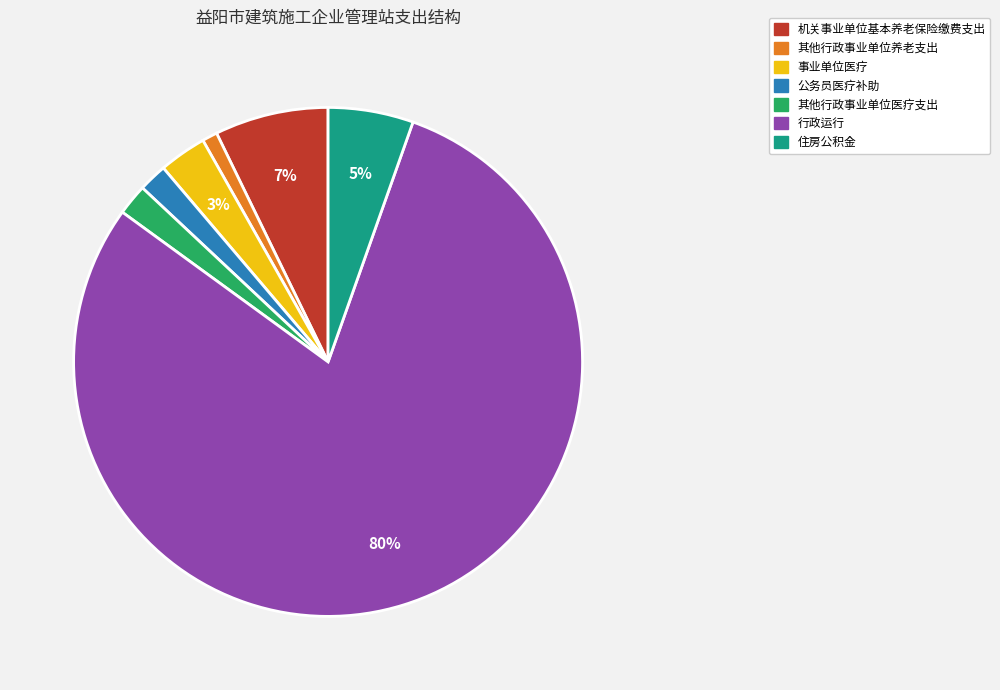

Do 公务员医疗补助 and 机关事业单位基本养老保险缴费支出 together represent more than half of the pie?

No